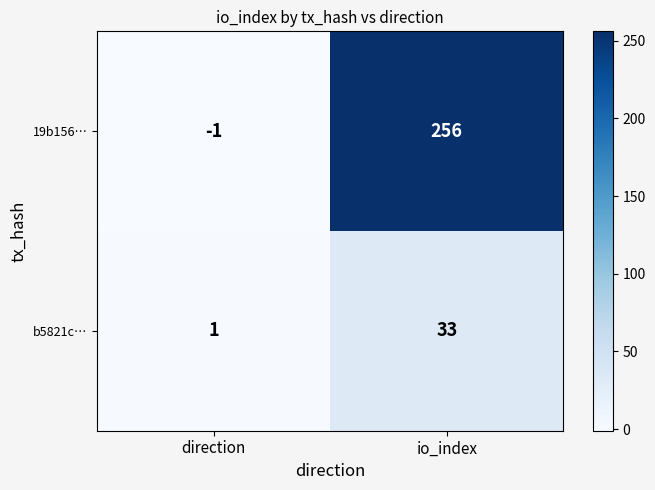

What is the sum of the b5821c… values at direction and io_index?

34